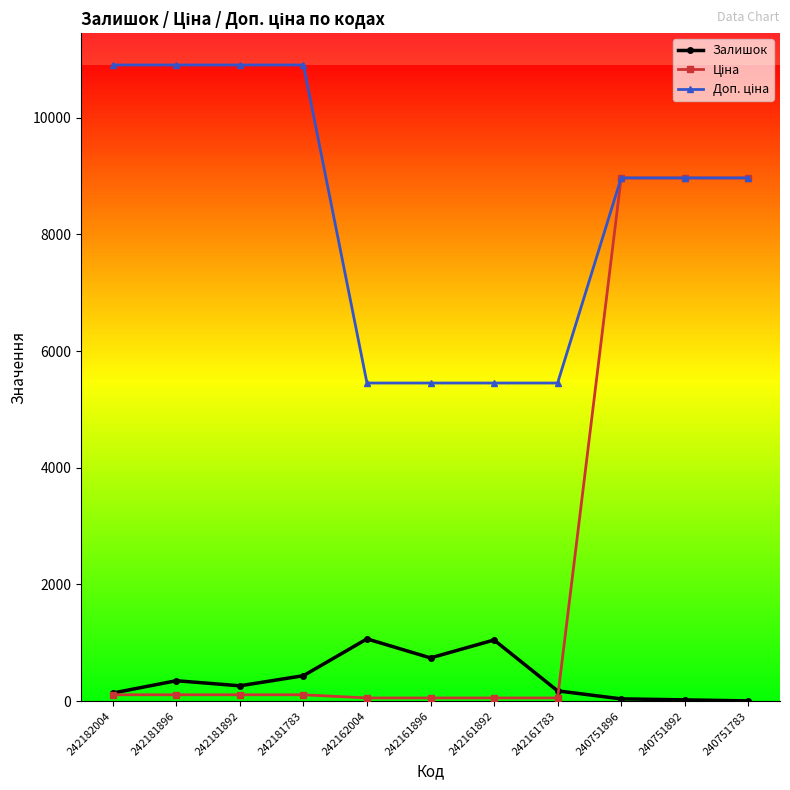

How many lines are shown in the chart?

3